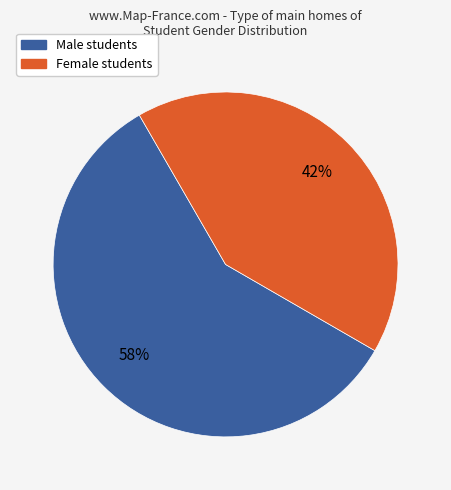

Count the number of slices in the pie.

2